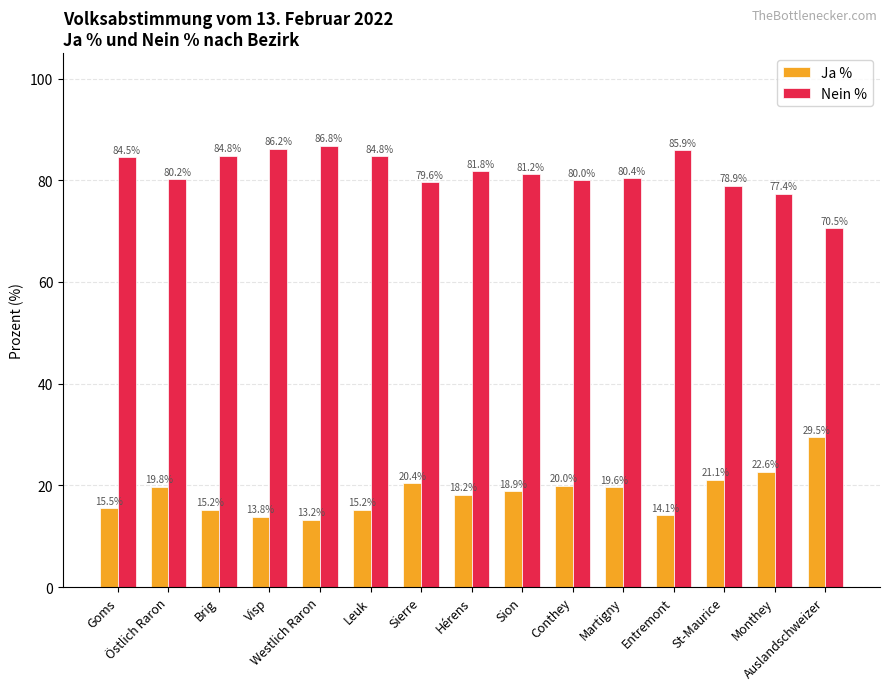

At which label does Ja % reach its peak?

Auslandschweizer